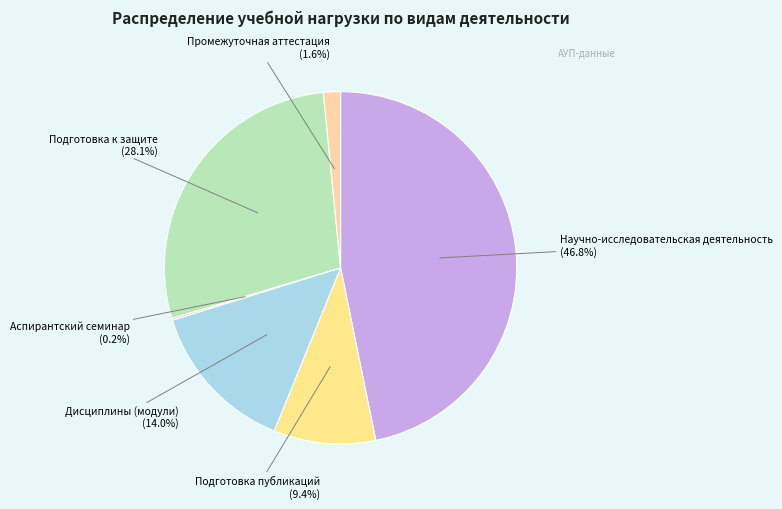

Does Промежуточная аттестация account for over 50% of the chart?

No